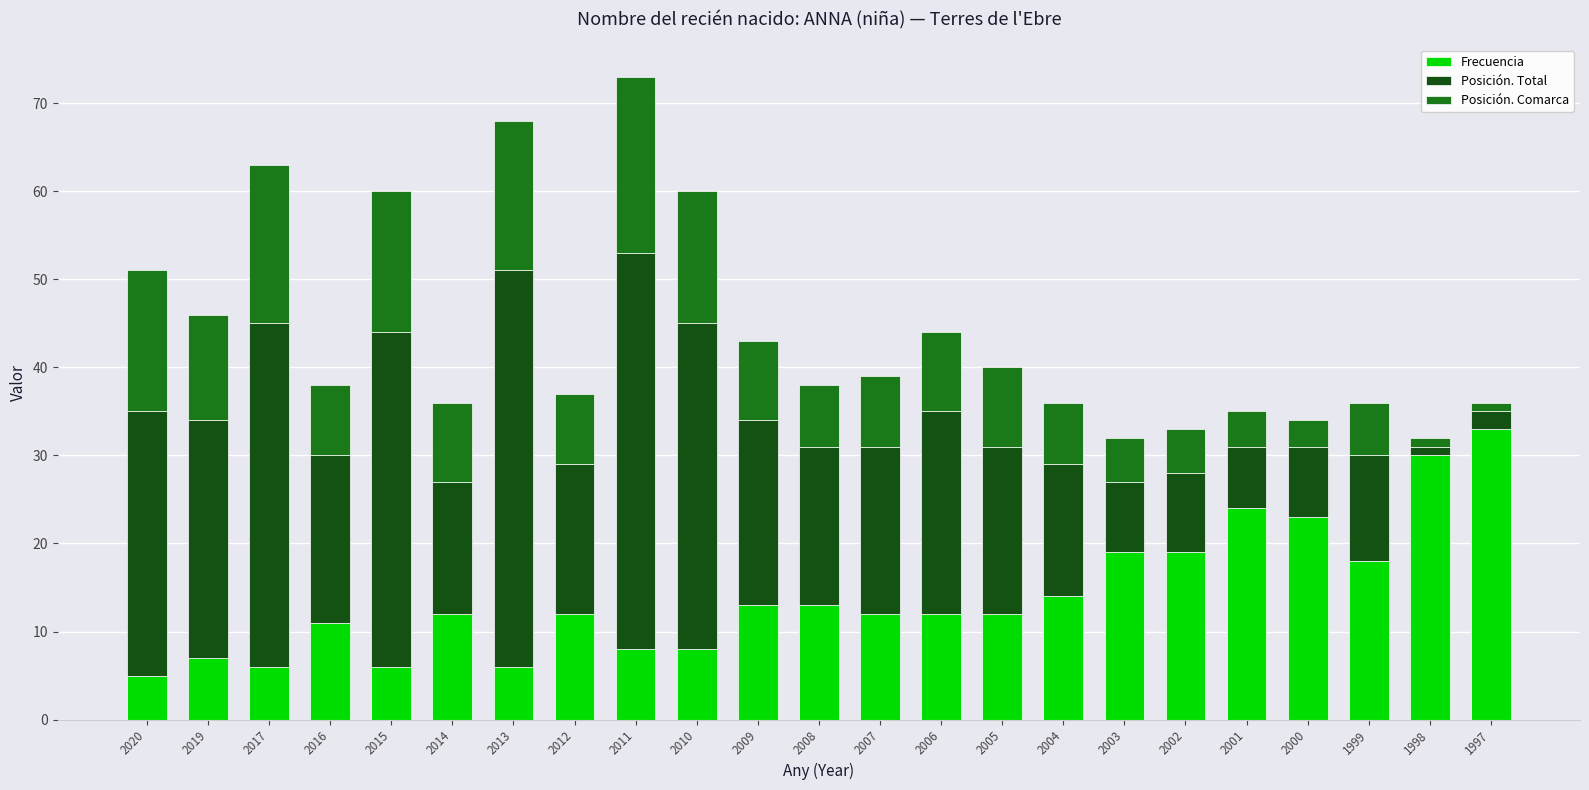

What is the sum of the Frecuencia values at 2017 and 2008?

19